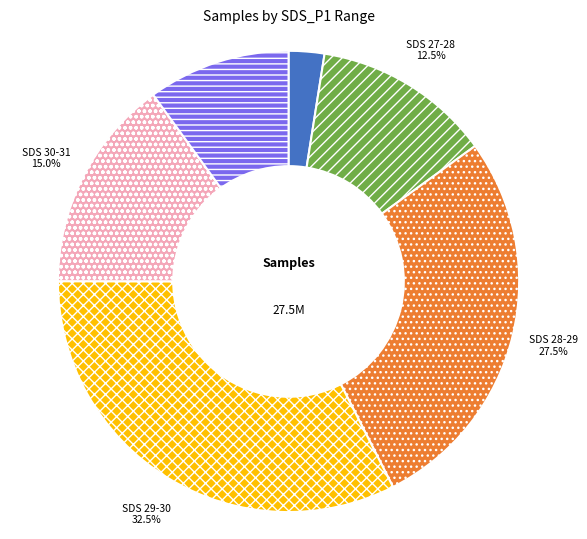

Is there any slice that represents more than half of the pie?

No